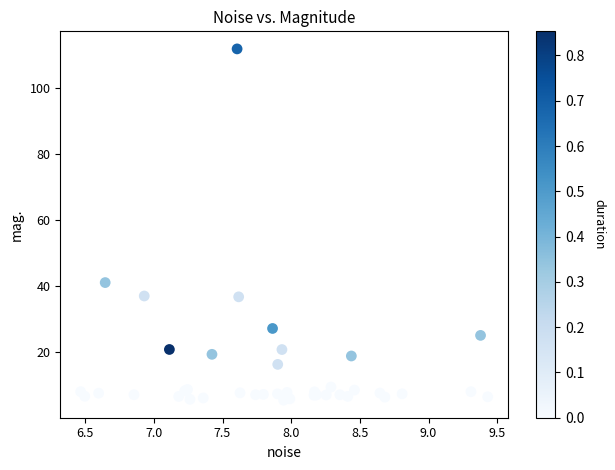

What Y value in the scatter plot is closest to 58?

41.0